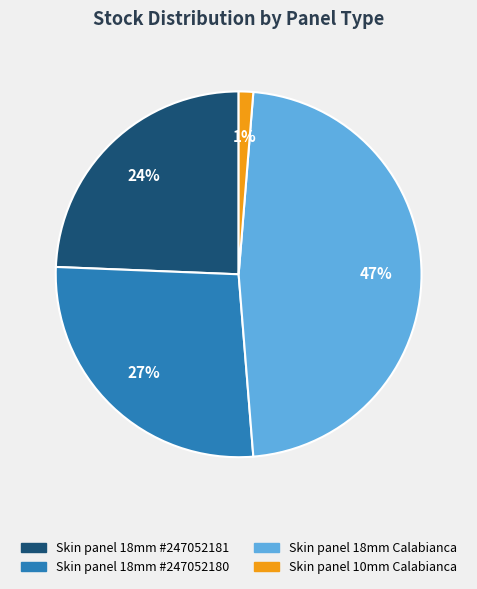

To the nearest percent, what is the average slice percentage?

25%